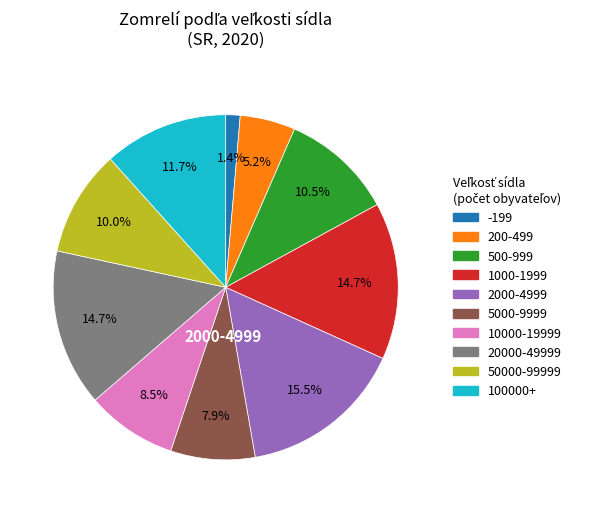

To the nearest percent, what is the difference between the largest and smallest slice percentages?

14%